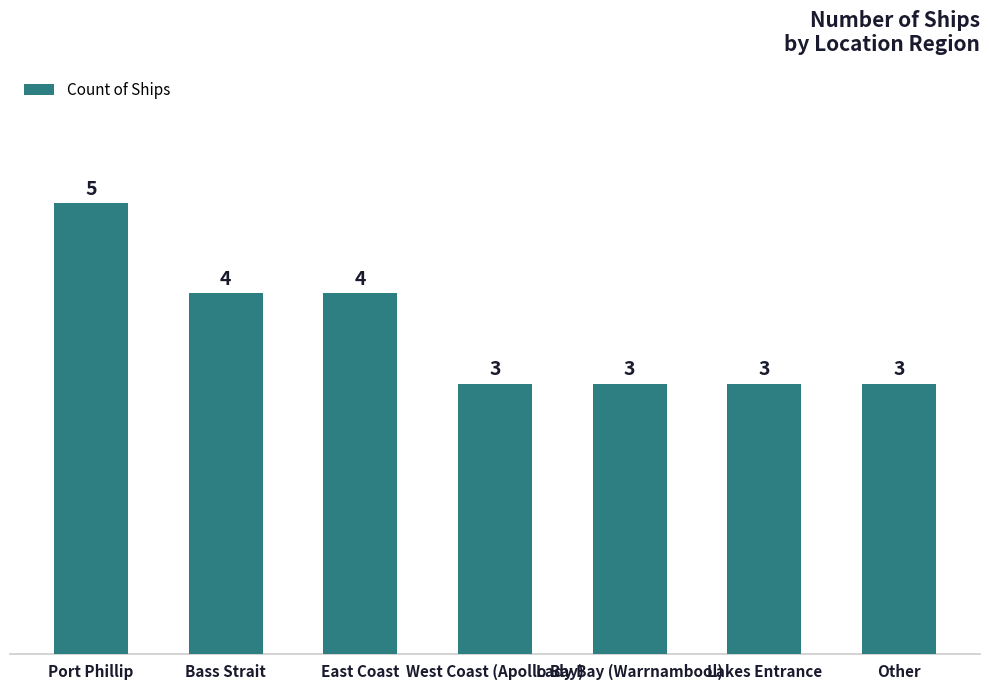

Approximately how many times larger is the value at West Coast (Apollo Bay) compared to Lakes Entrance?

1.0